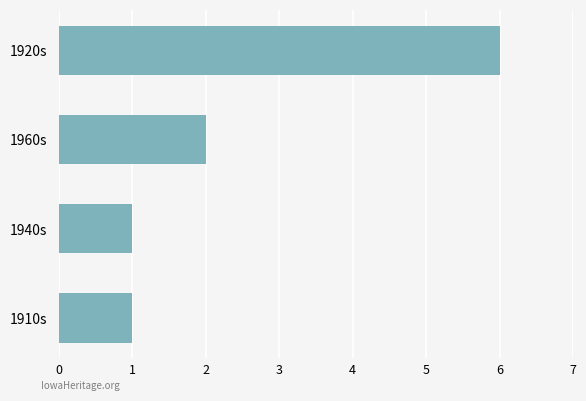

Which category has the highest value across all series?

1920s